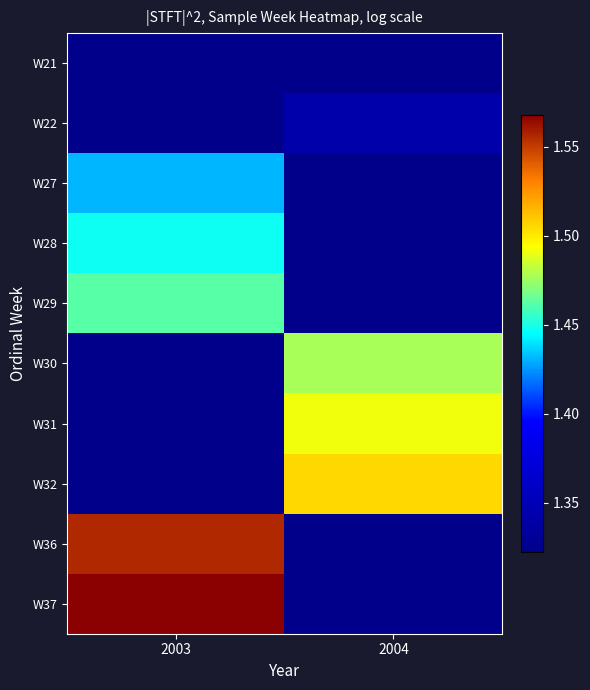

The value of W21 at 2004 is 1.3. True or false?

True